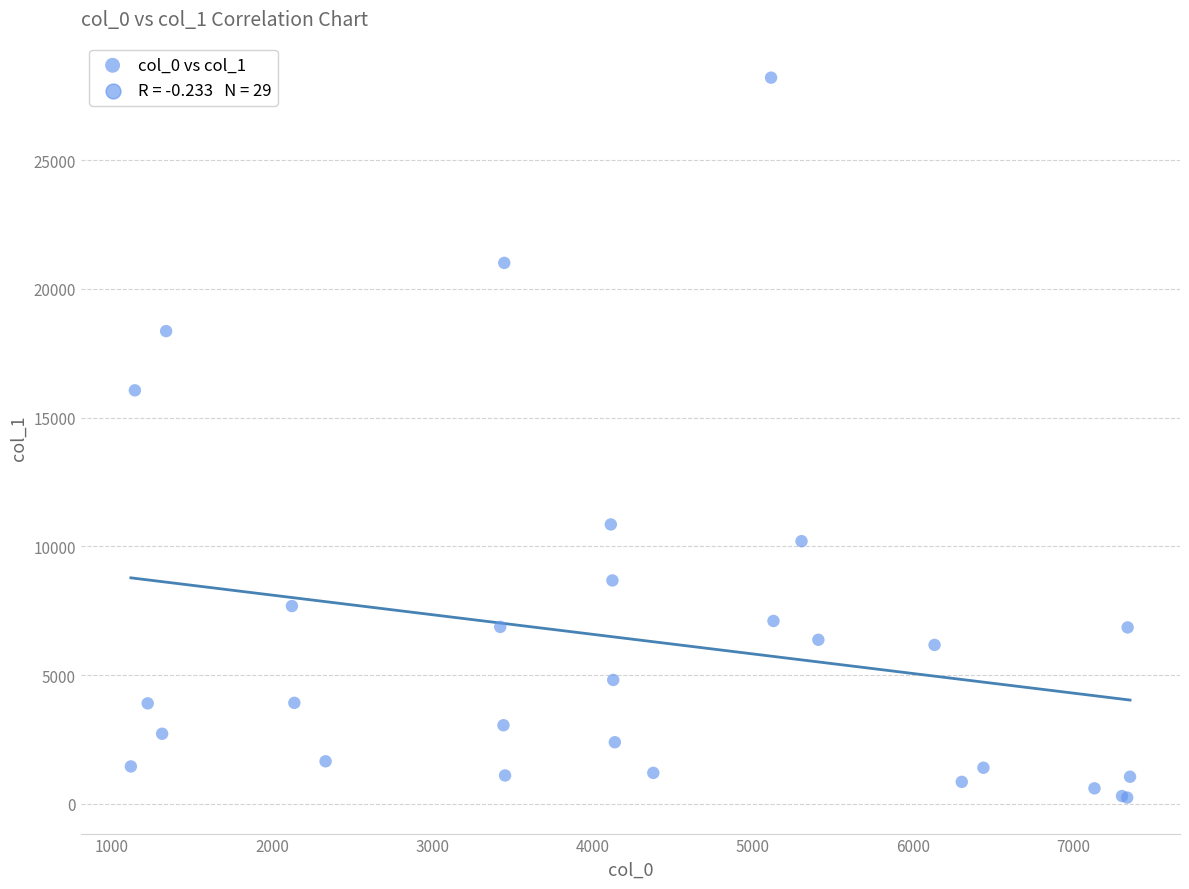

What Y value in the scatter plot is closest to 14222?

16060